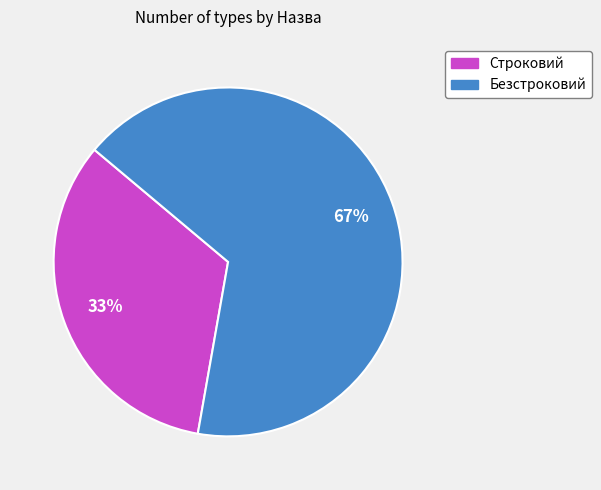

What percentage is the Безстроковий slice, to the nearest percent?

67%